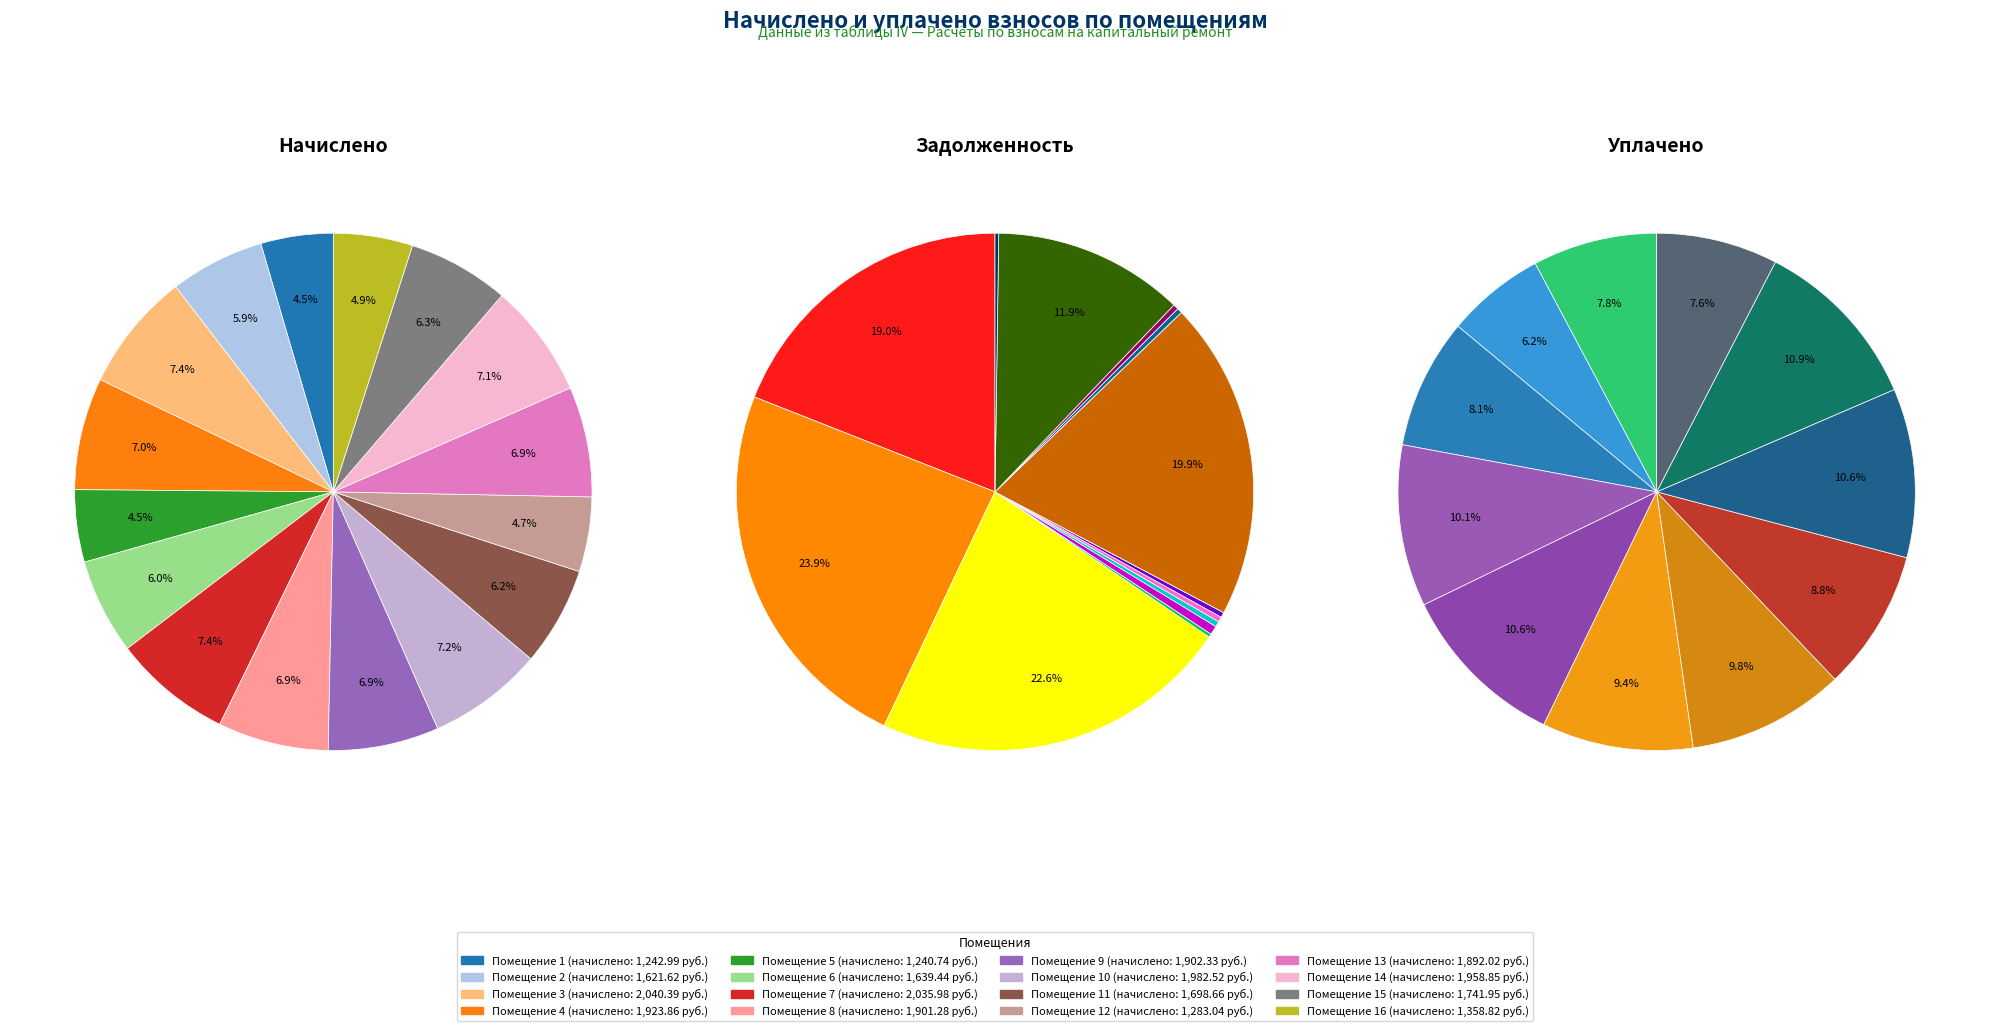

What is the largest slice in the pie chart?

3